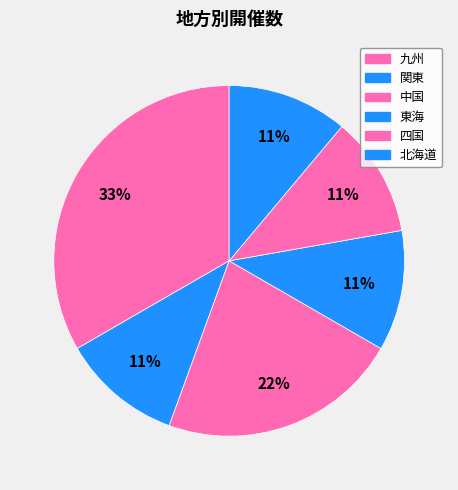

How many segments does this pie chart have?

6